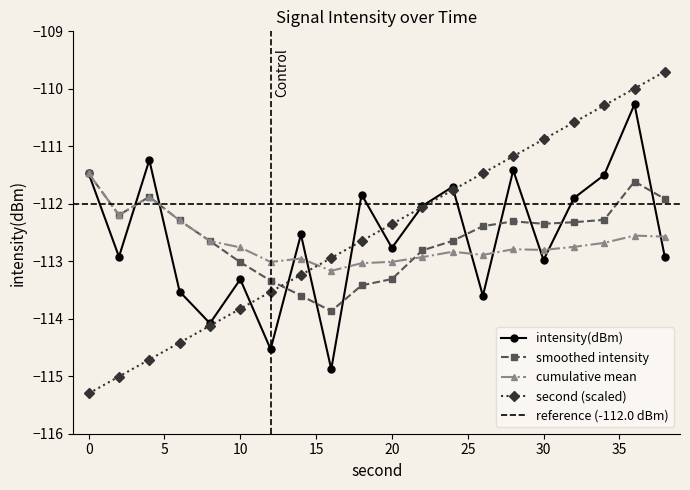

Between 38 and 8, which is larger?

38